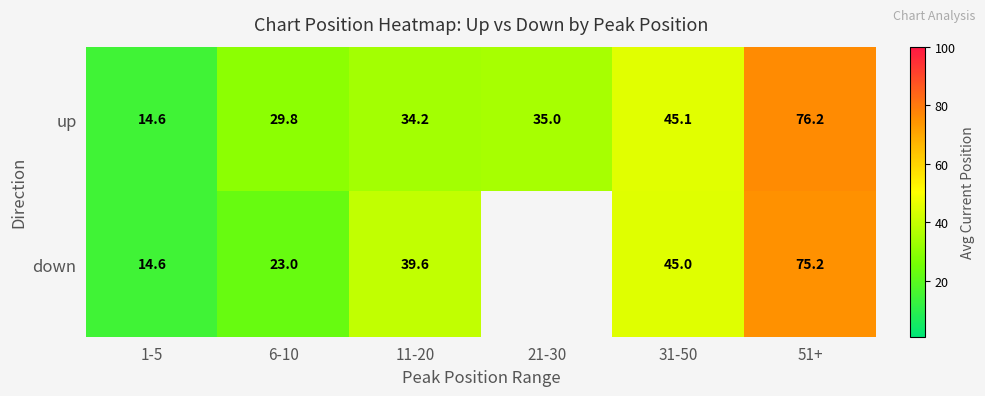

At 21-30, list the series in order from largest to smallest.

up, down